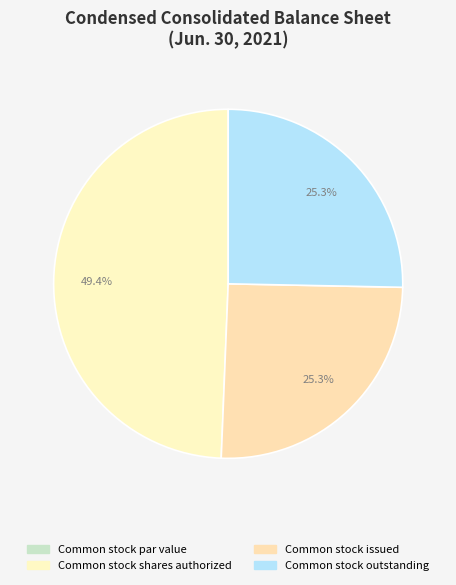

Is it true that Common stock shares authorized is 60% of the pie?

False